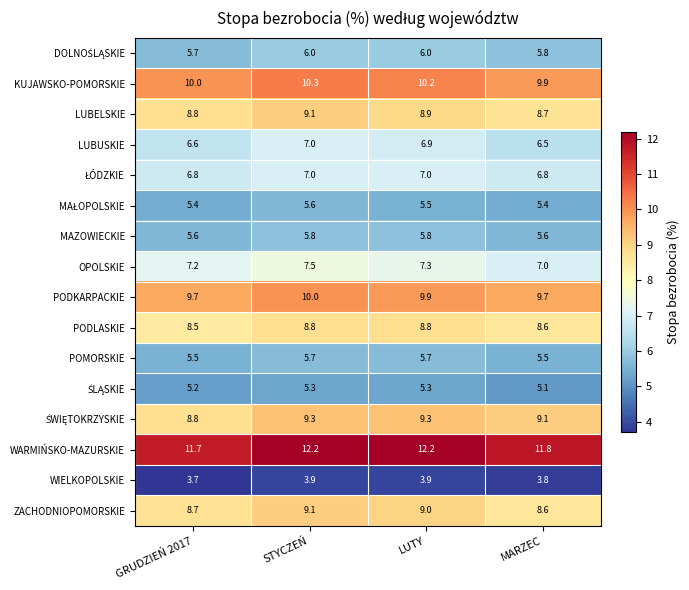

What is the spread (max minus min) of values at STYCZEŃ?

8.3